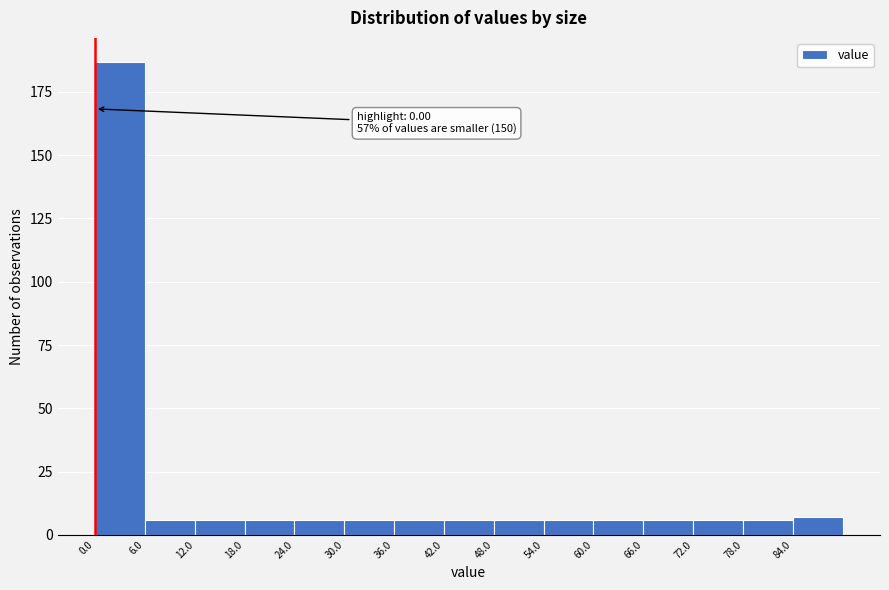

Over which range of the x-axis is the bar tallest?

0 to 6